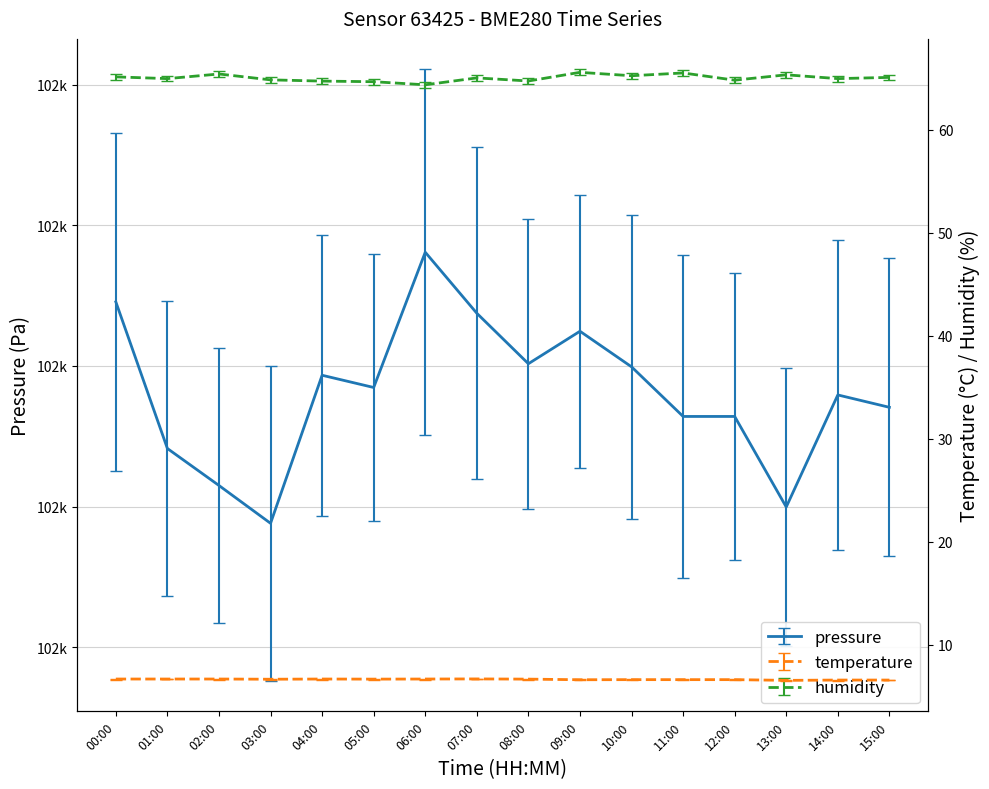

Reading left to right, transcribe all the data shown in this chart.

pressure: 102484.6	102474.1	102471.5	102468.8	102479.3	102478.5	102488.1	102483.8	102480.2	102482.5	102479.9	102476.4	102476.4	102470.0	102477.9	102477.1
temperature: 6.7	6.7	6.7	6.6	6.7	6.7	6.7	6.7	6.7	6.6	6.6	6.6	6.6	6.5	6.6	6.6
humidity: 65.1	64.9	65.4	64.8	64.7	64.6	64.3	65.0	64.7	65.5	65.2	65.5	64.8	65.3	64.9	65.1